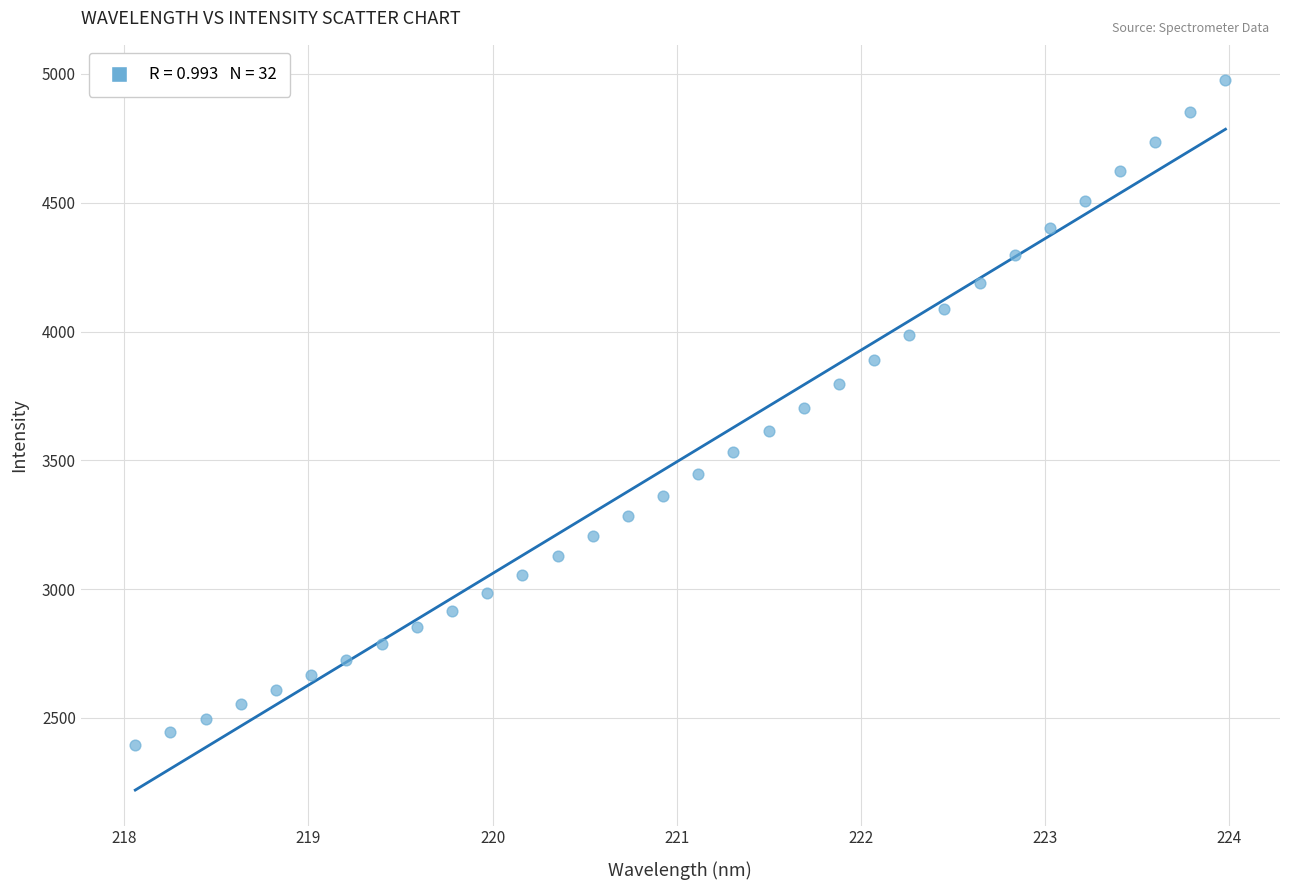

What is the range of Y values (max minus min)?

2580.7